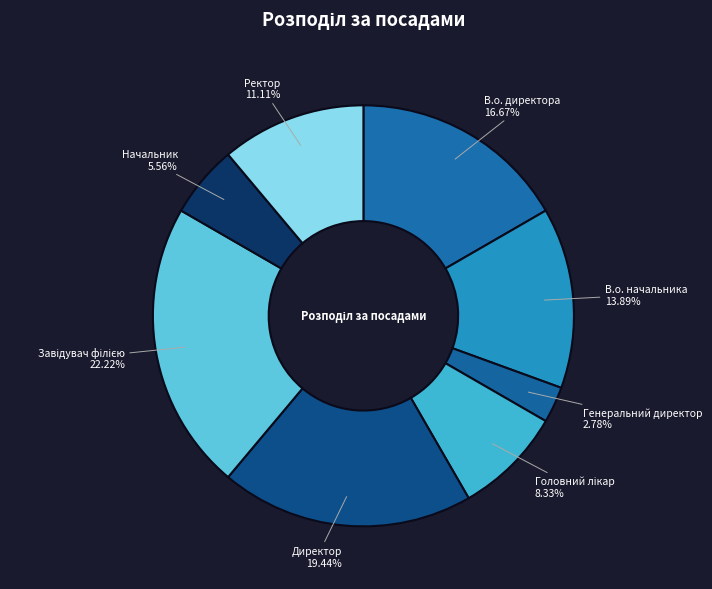

Is Директор the majority of the pie?

No